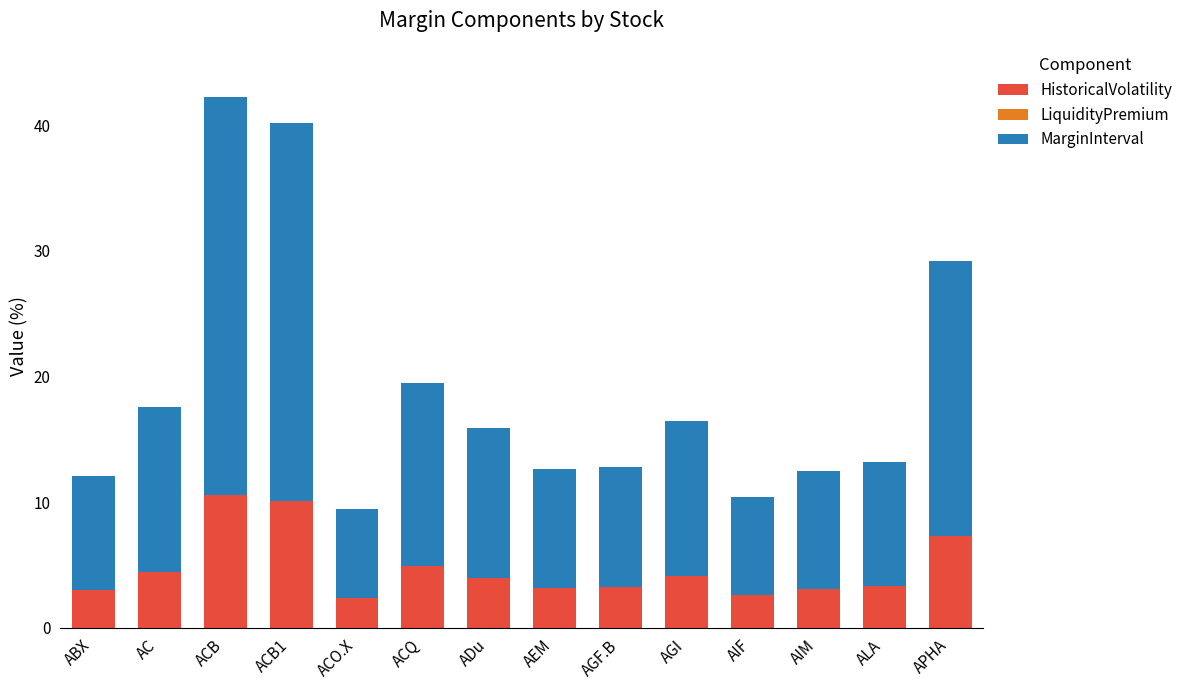

What is the total value across all series at ACQ?

19.5